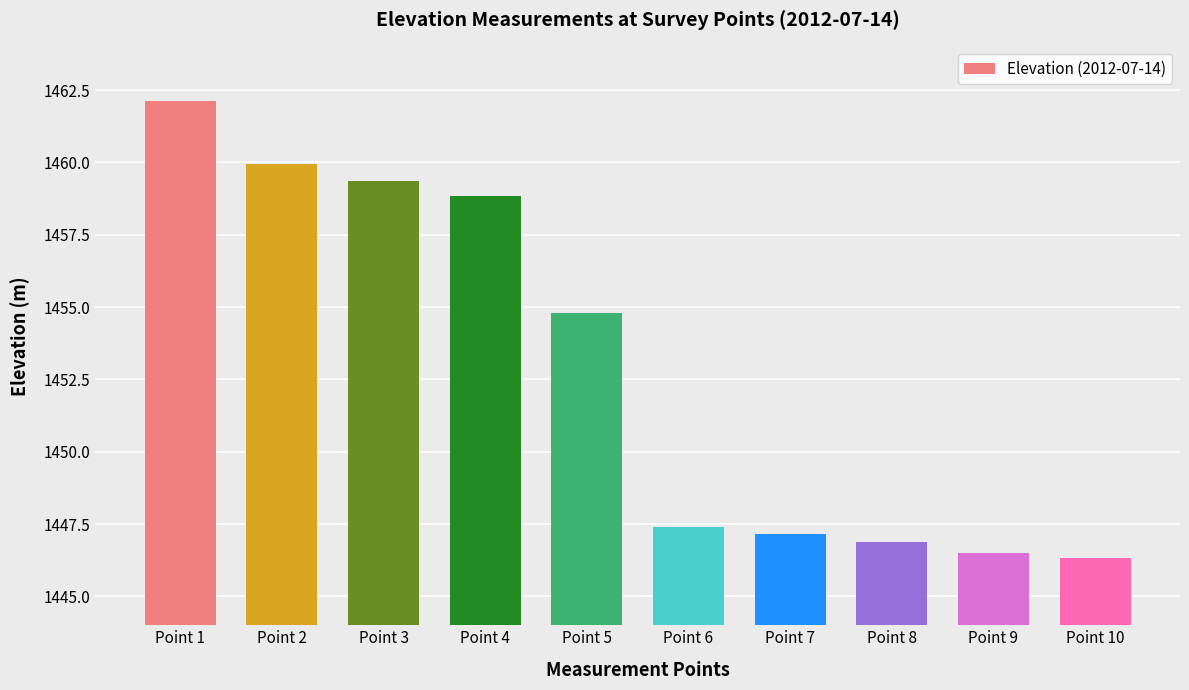

True or false: the data shows 1446.5 at Point 9.

True